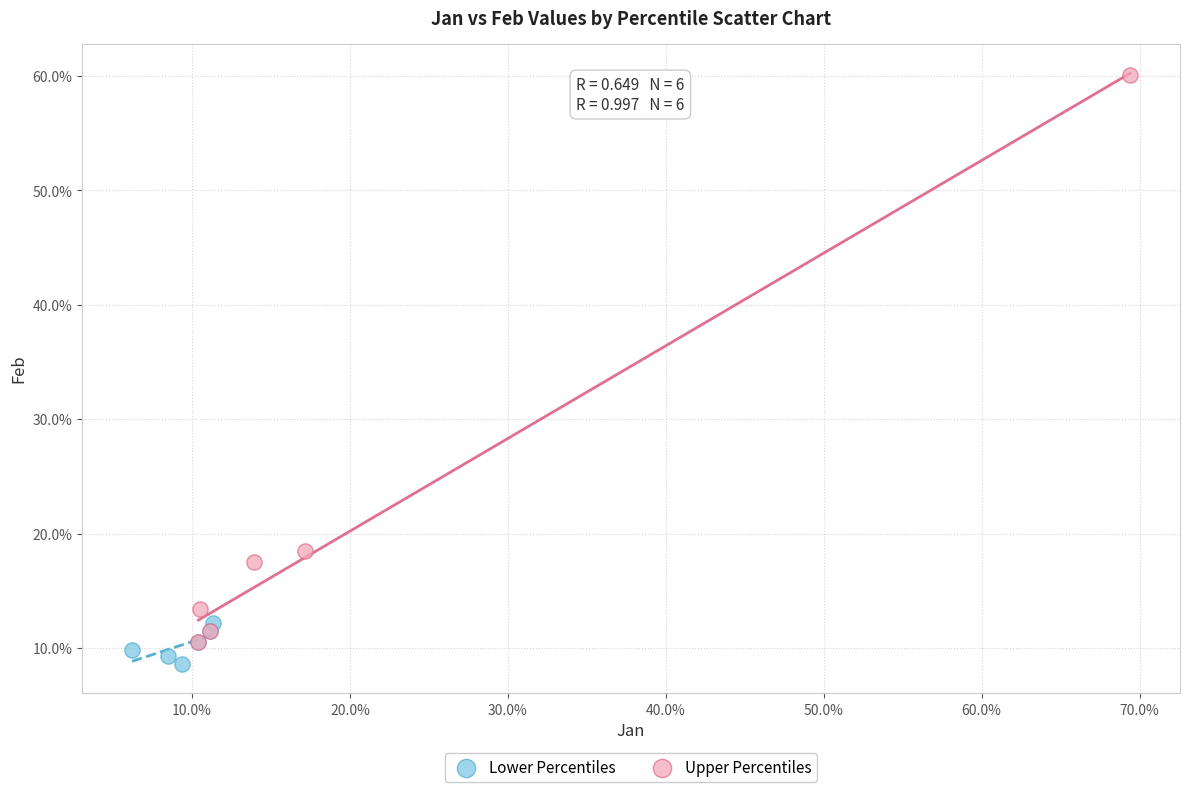

What are all the series names shown in the legend?

Lower Percentiles, Upper Percentiles